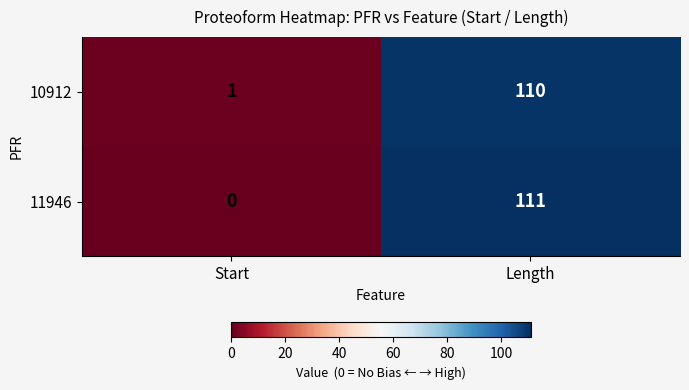

What is the greatest value displayed?

111